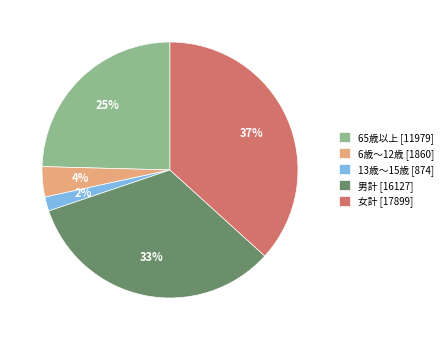

Between 6歳～12歳 [1860] and 男計 [16127], which is larger?

男計 [16127]